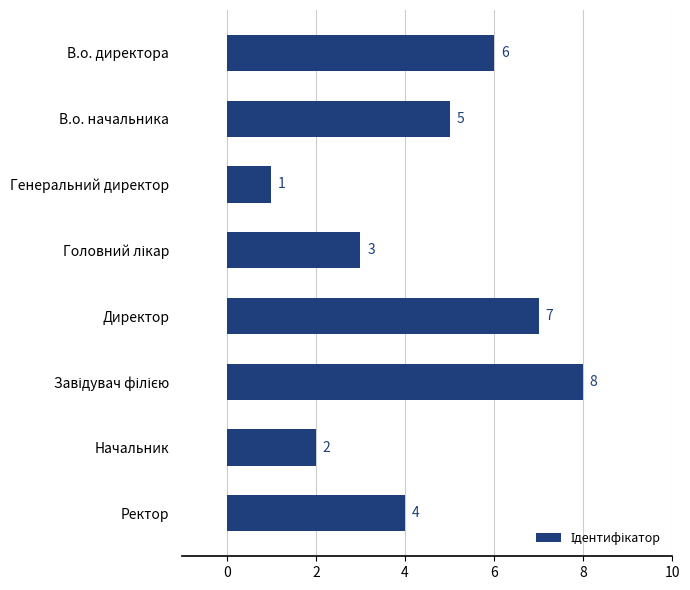

Approximately how many times larger is the value at В.о. начальника compared to В.о. директора?

0.8